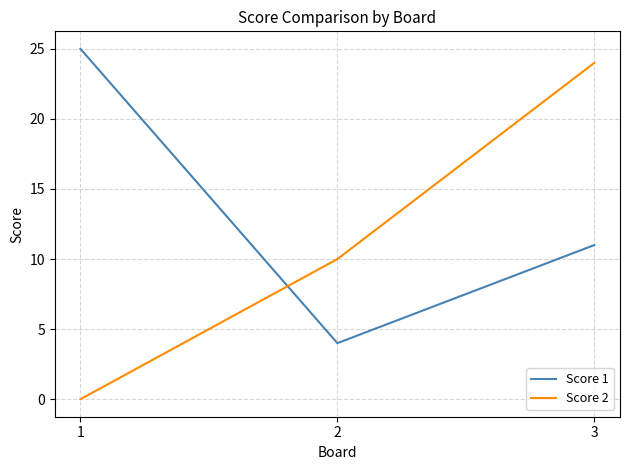

Count the Score 1 values in the range 4 to 25.

3